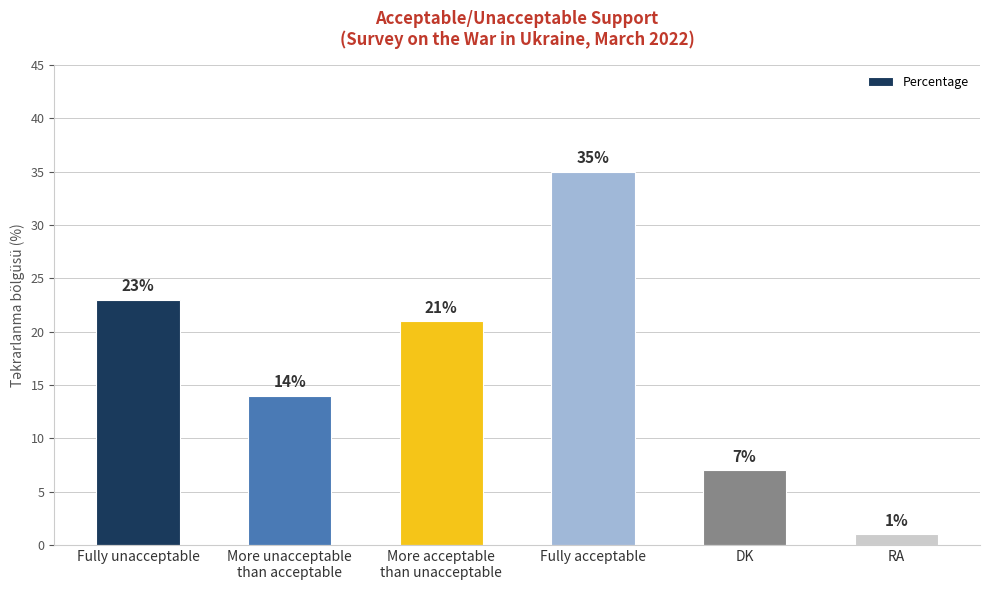

How many data points does each series have?

6